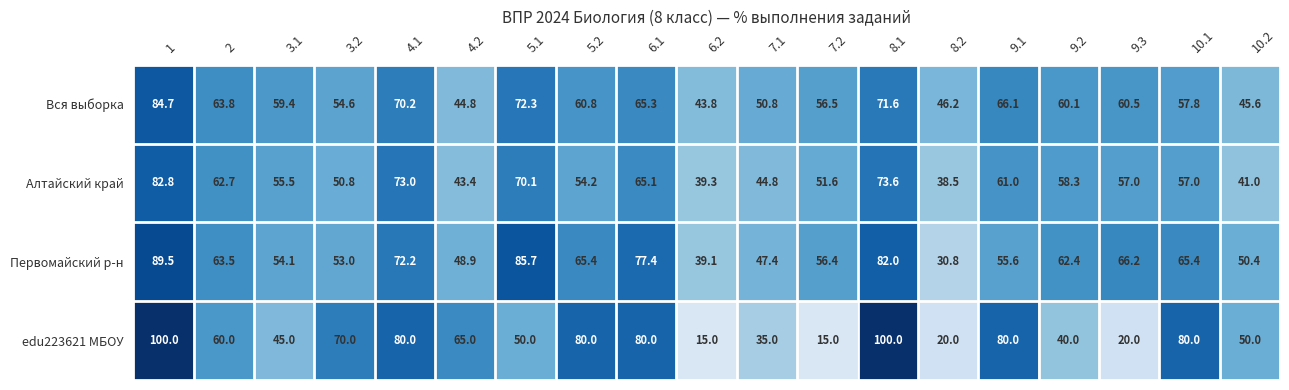

What is the greatest value displayed?

100.0